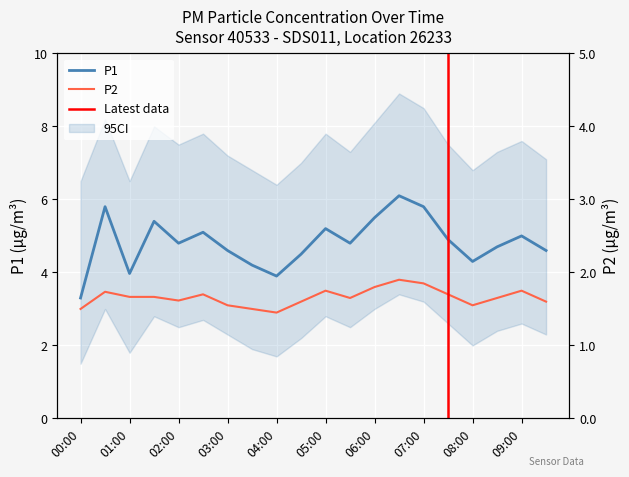

At which category does P2 reach its first local peak?

00:30